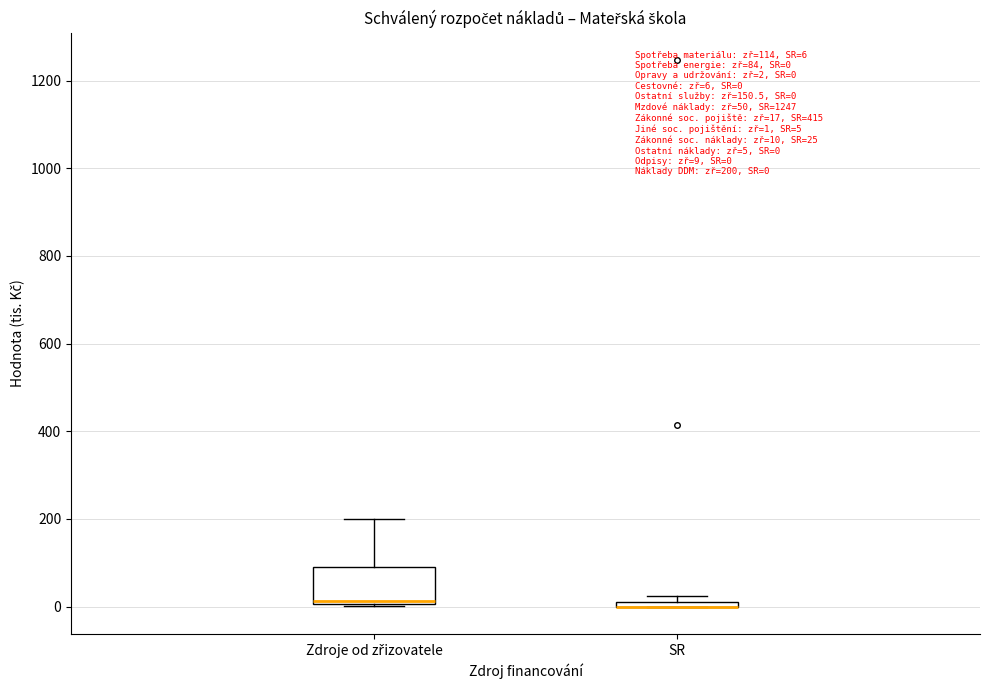

Which box is the tallest, from its lower edge to its upper edge?

Zdroje od zřizovatele